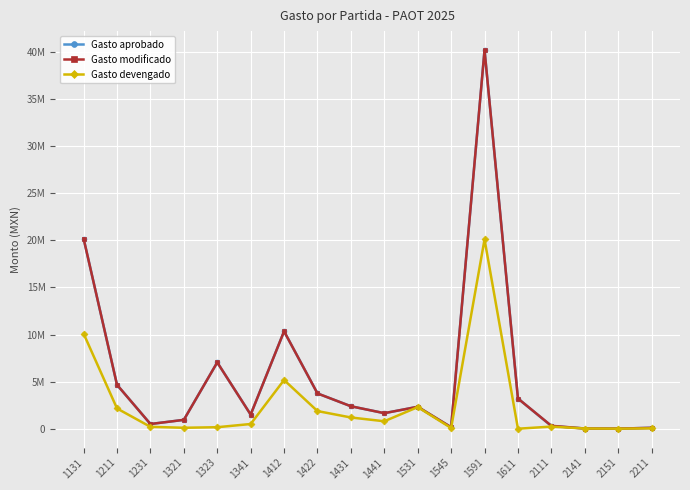

True or false: Gasto modificado and Gasto devengado cross at least once.

False